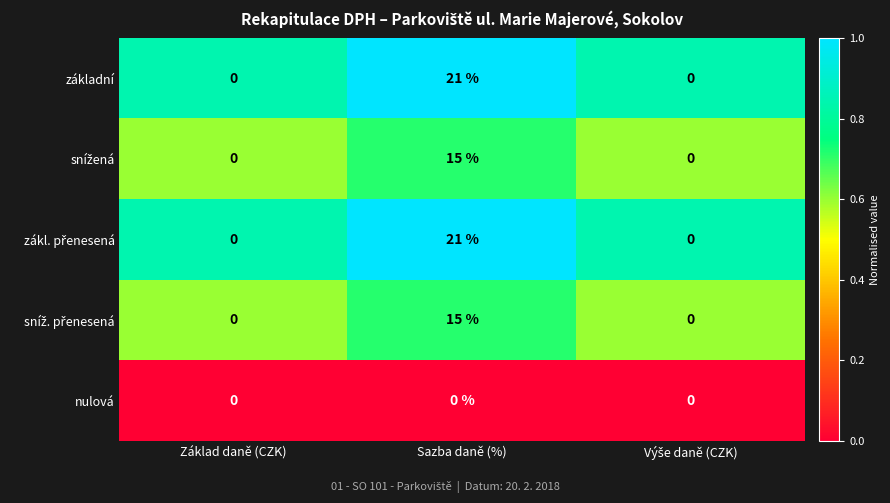

What is the greatest value displayed?

21